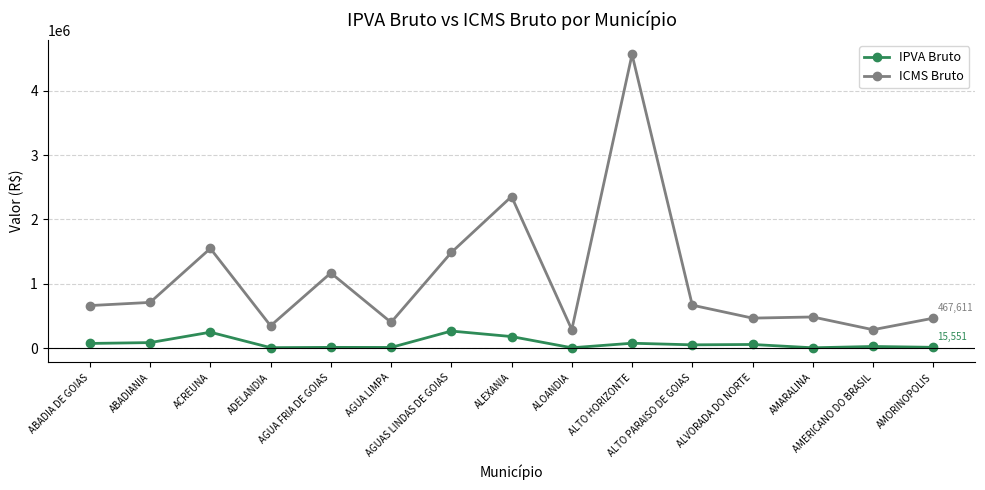

What is the approximate value of IPVA Bruto at AMORINOPOLIS?

15550.8